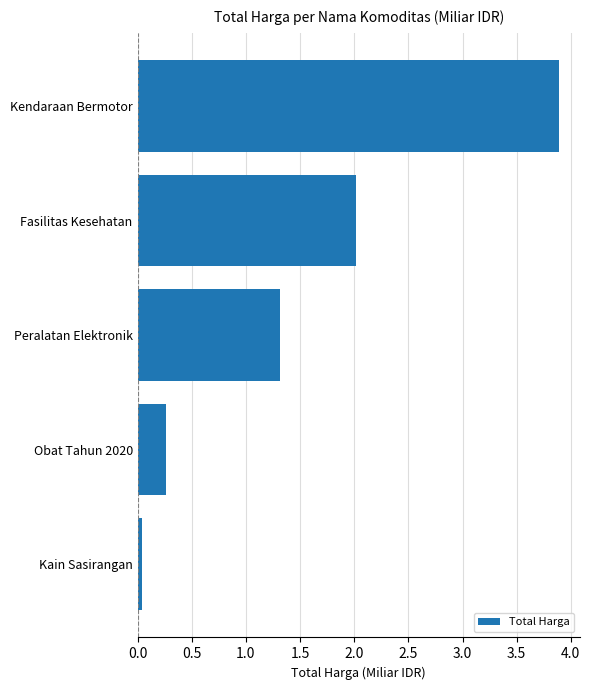

Rank the categories by value from lowest to highest.

Kain Sasirangan, Obat Tahun 2020, Peralatan Elektronik, Fasilitas Kesehatan, Kendaraan Bermotor